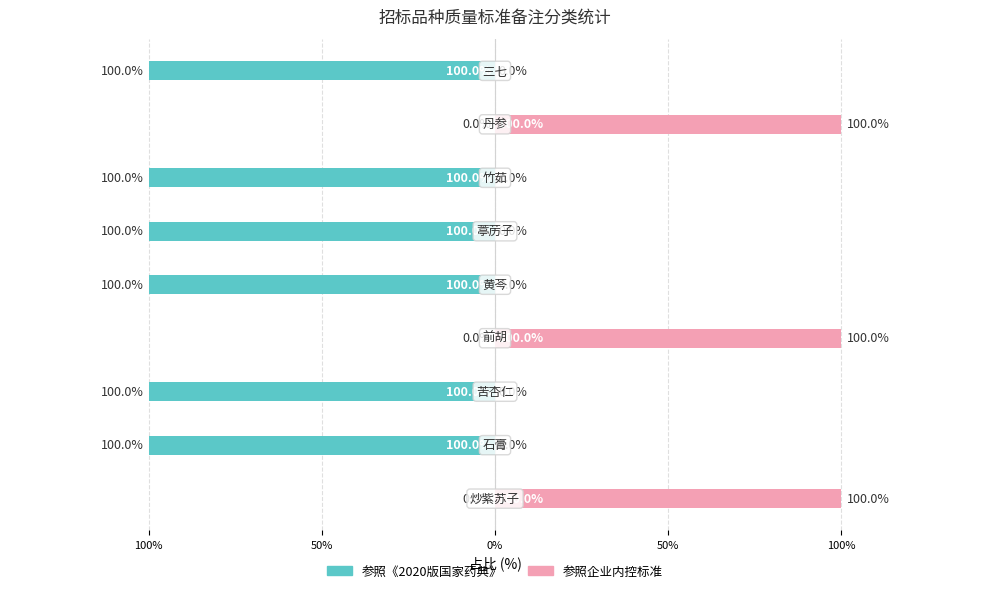

Are the bars horizontal?

Yes